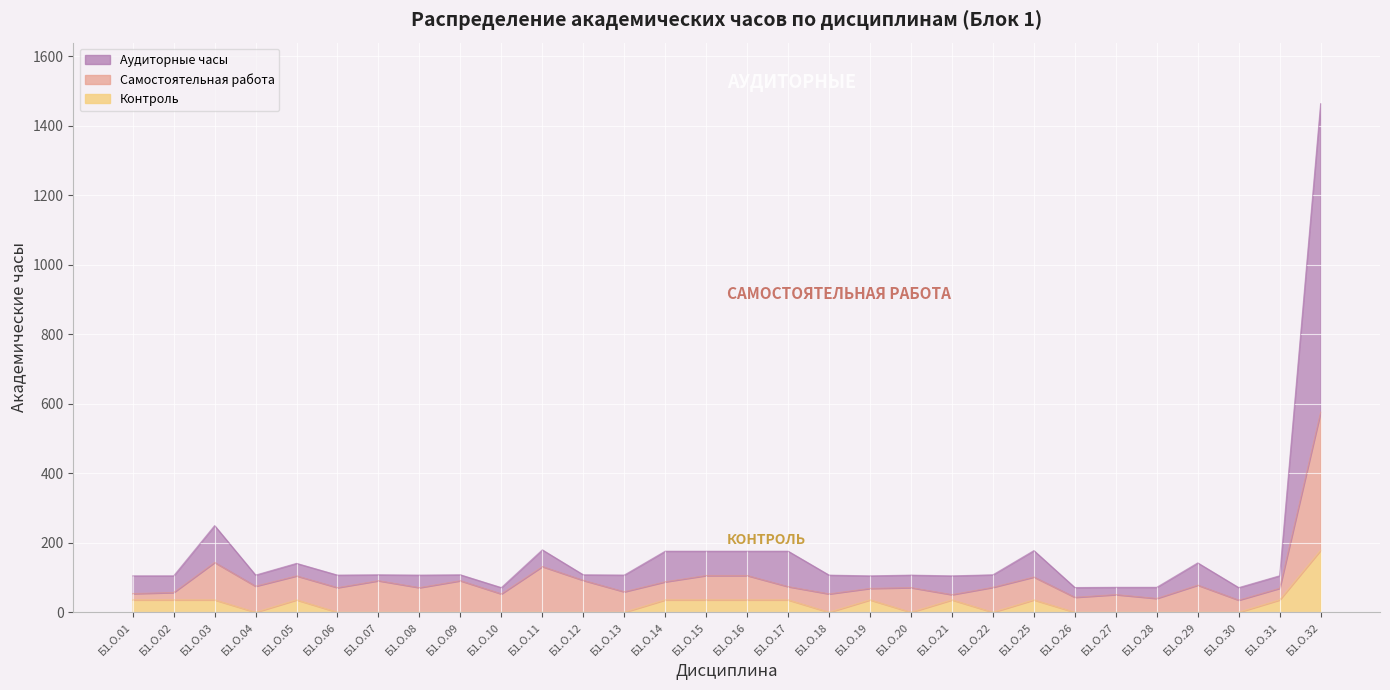

Which series has the largest total across all categories?

Аудиторные часы